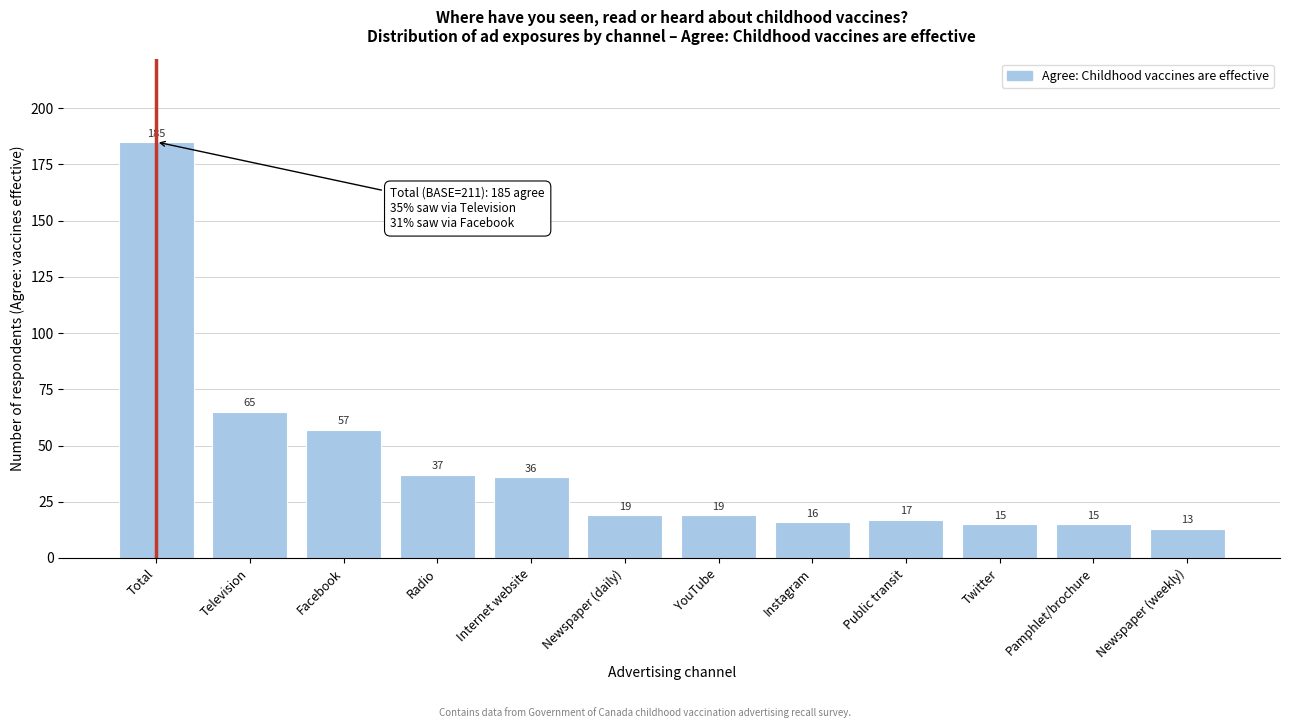

Reading right to left, what are all the values shown in this chart?

13	15	15	17	16	19	19	36	37	57	65	185